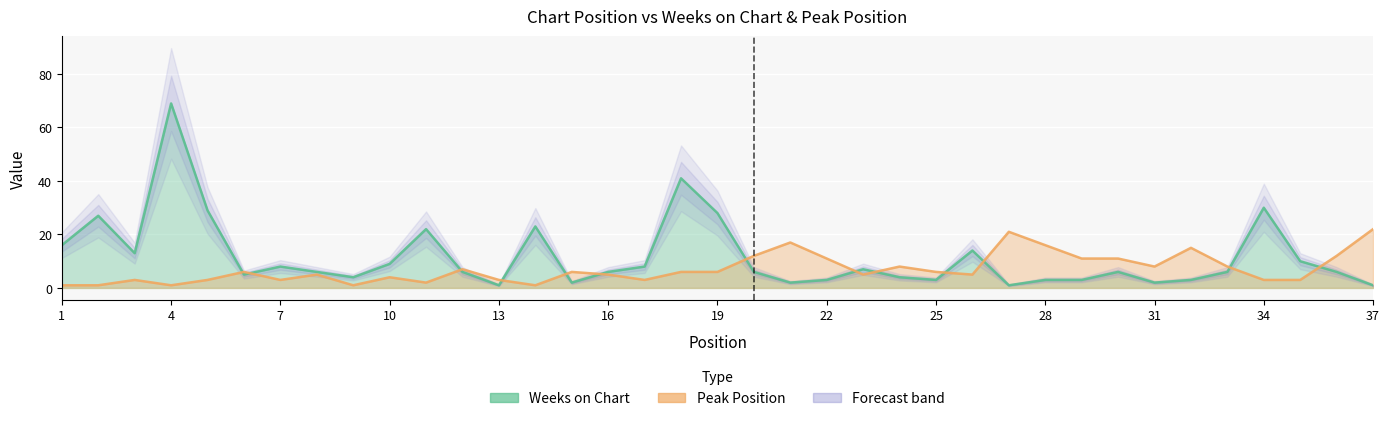

At 16, list the series in order from smallest to largest.

Weeks on Chart, Peak Position